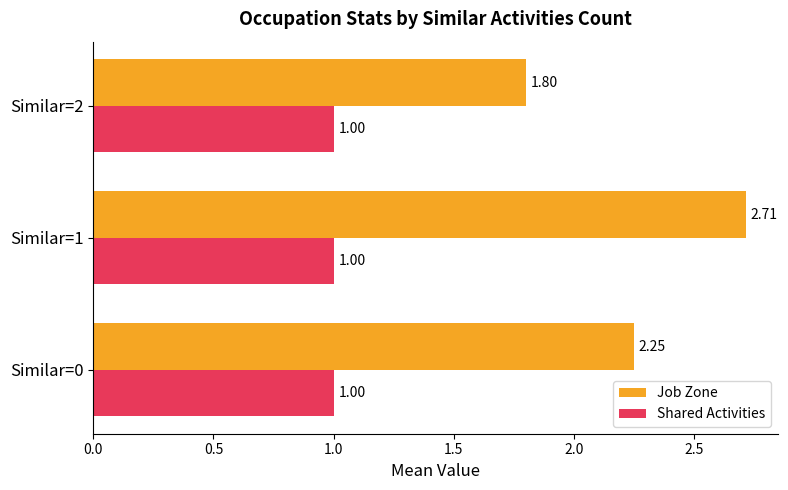

Count the number of categories in the chart.

3